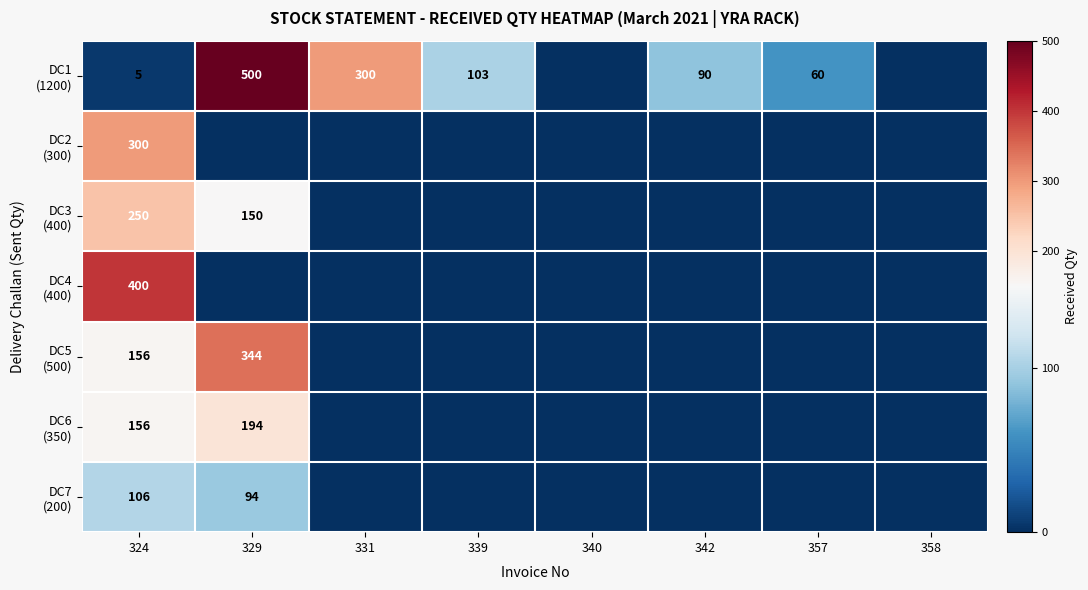

How many categories are shown in the chart?

8